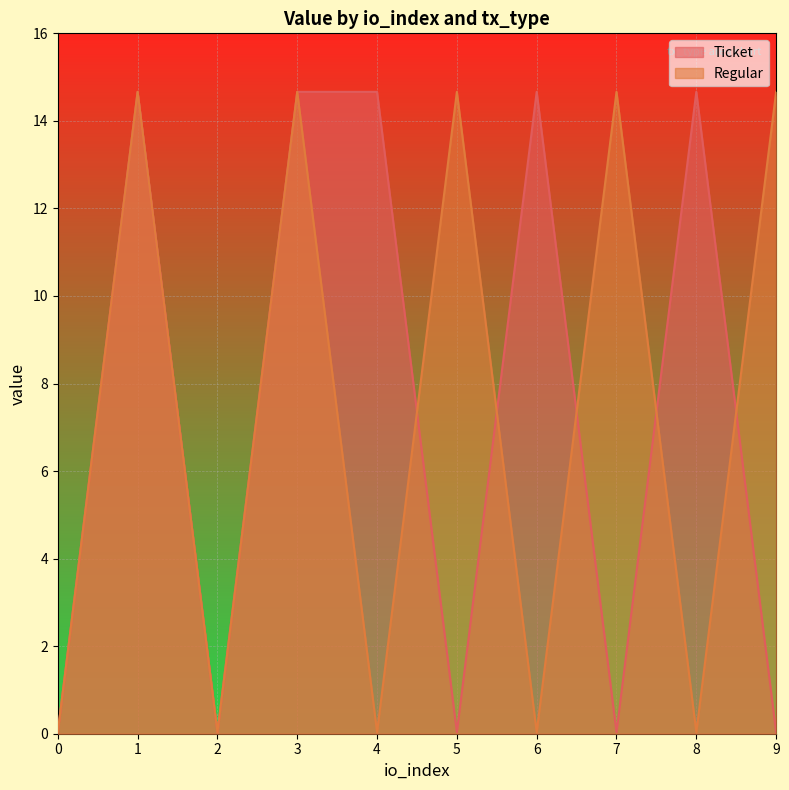

The Regular series shows 14.7 at 7. True or false?

True